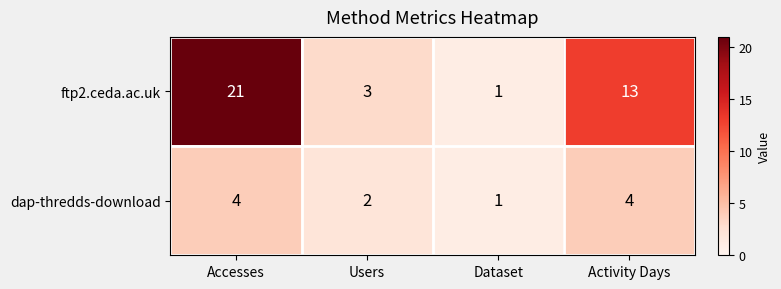

How many dap-thredds-download values are between 2 and 4?

3